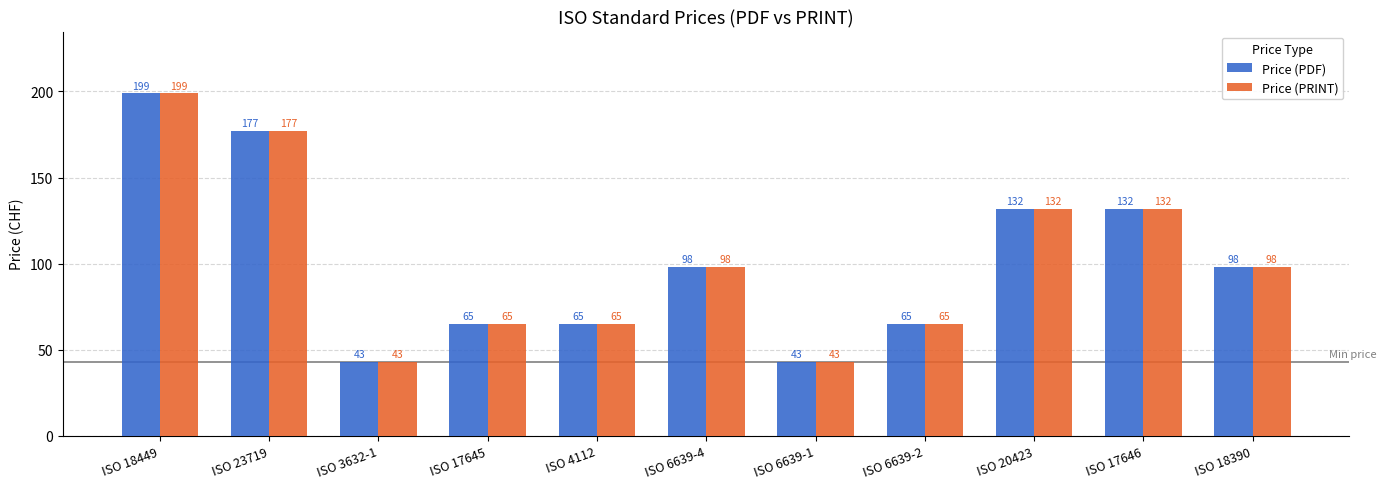

Where does the Price (PRINT) series first go above 98?

ISO 18449